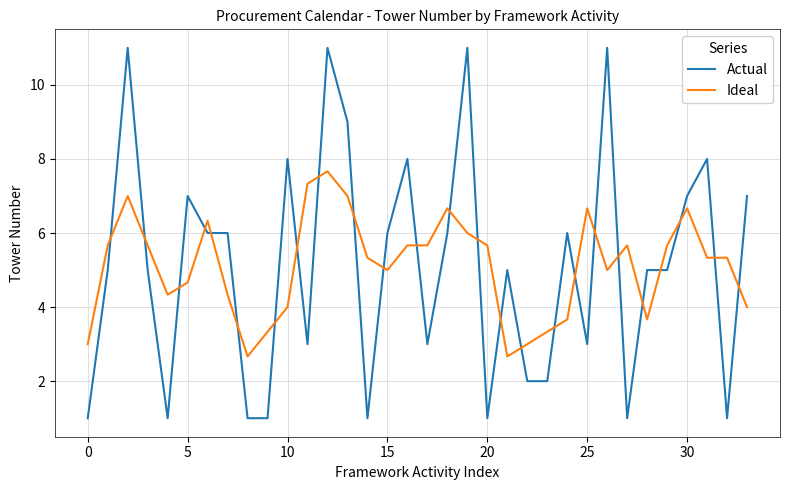

What is the average value of the Ideal series?

5.1